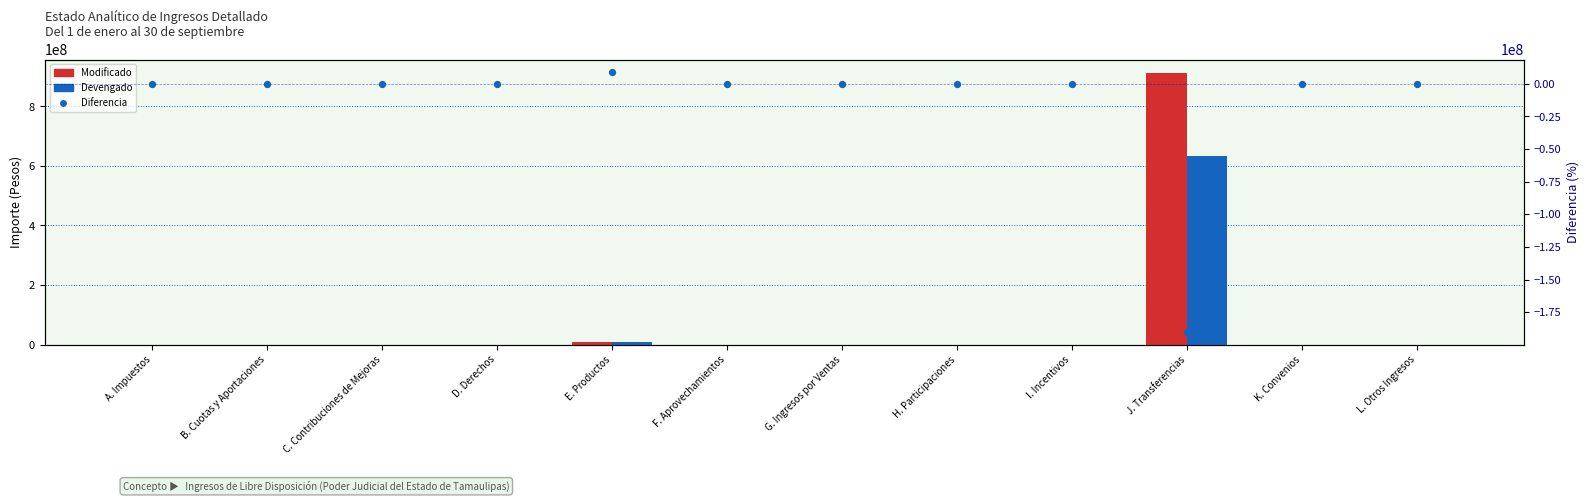

Is the value of Devengado at K. Convenios greater than the value of Diferencia at F. Aprovechamientos?

No